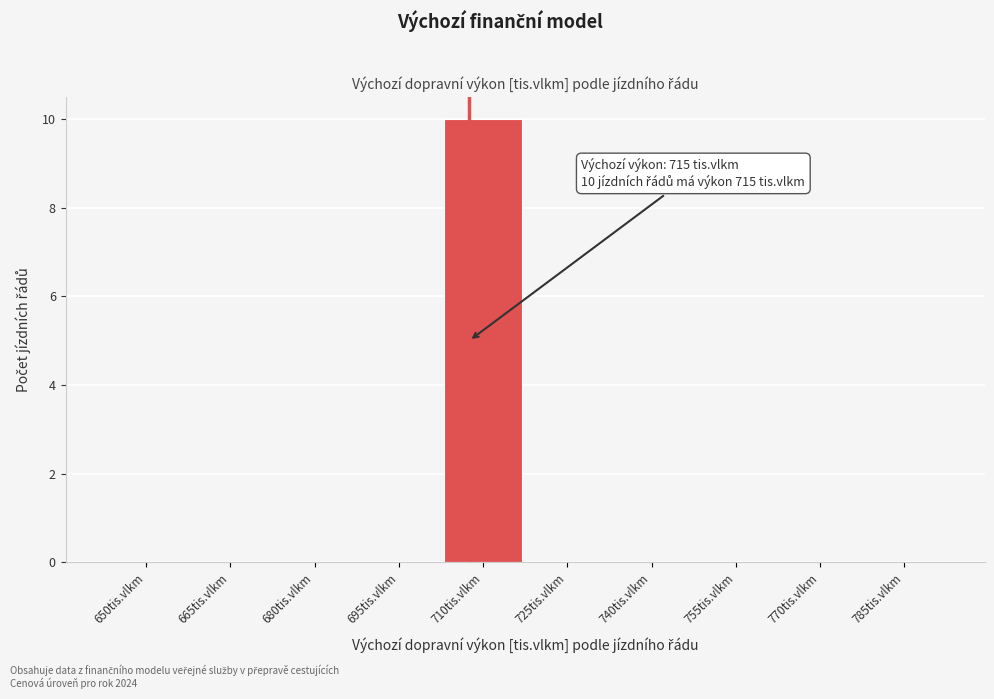

Reading left to right, list all the values displayed in this chart.

650tis.vlkm=0	665tis.vlkm=0	680tis.vlkm=0	695tis.vlkm=0	710tis.vlkm=10	725tis.vlkm=0	740tis.vlkm=0	755tis.vlkm=0	770tis.vlkm=0	785tis.vlkm=0